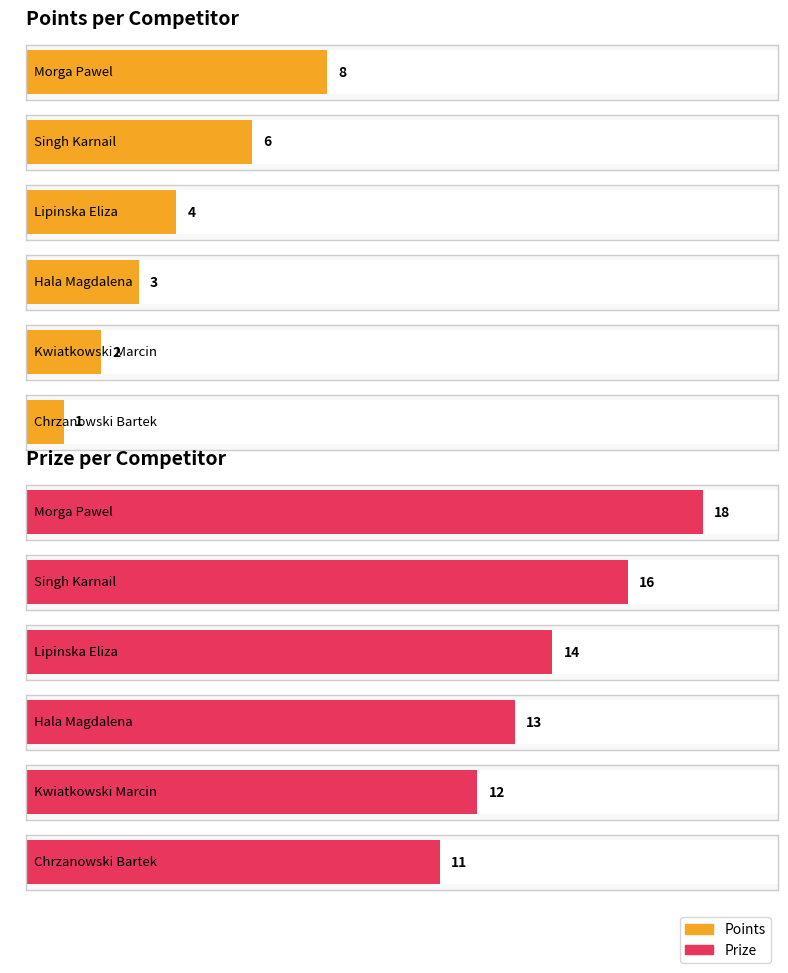

Where is Prize nearest to the value 14?

Lipinska Eliza